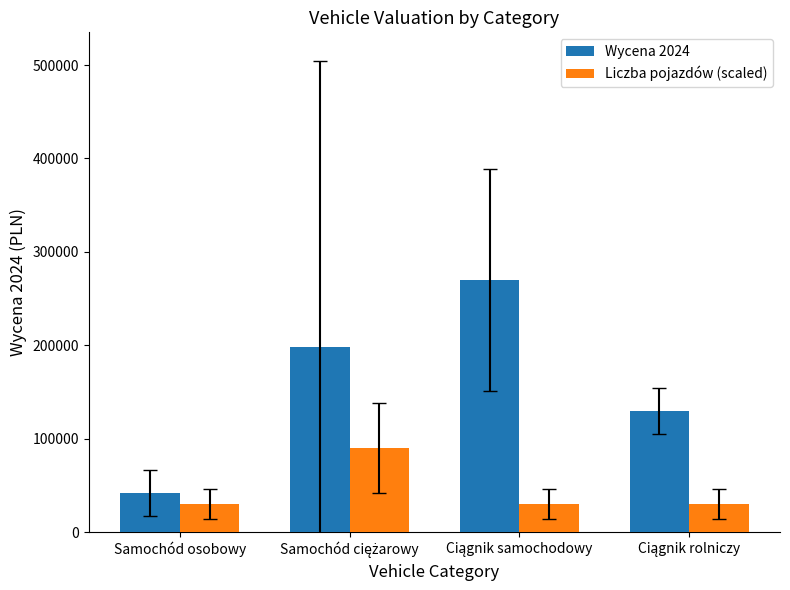

What are all the series names shown in the legend?

Wycena 2024, Liczba pojazdów (scaled)